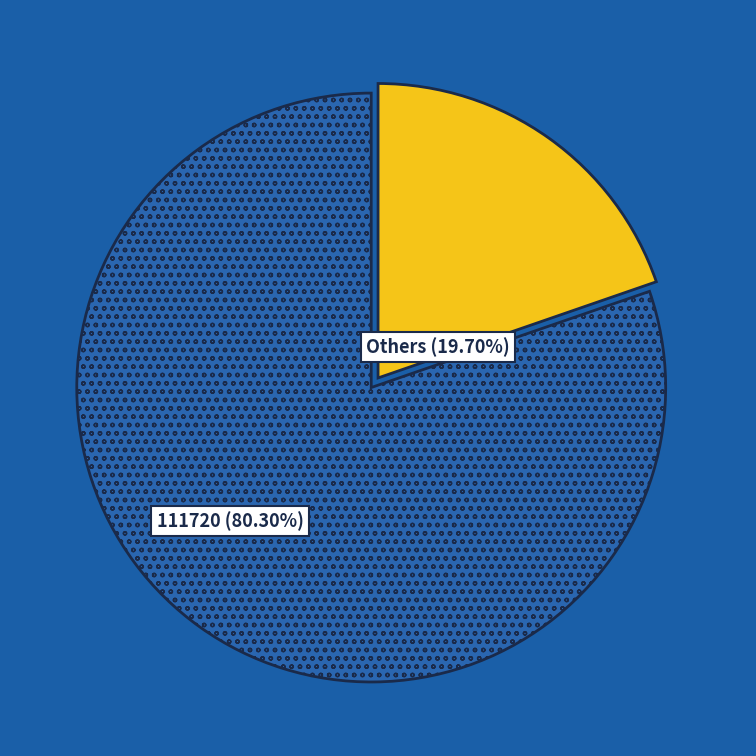

Do Others and 111720 together represent more than half of the pie?

Yes